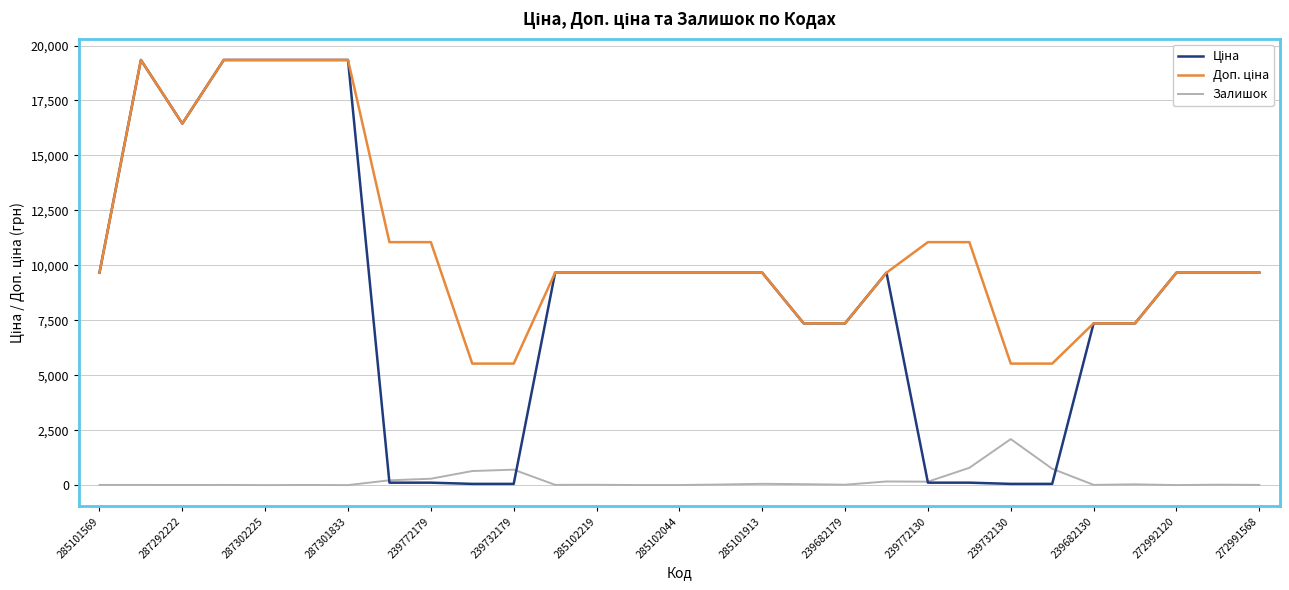

What is the maximum value shown in the chart?

19343.1